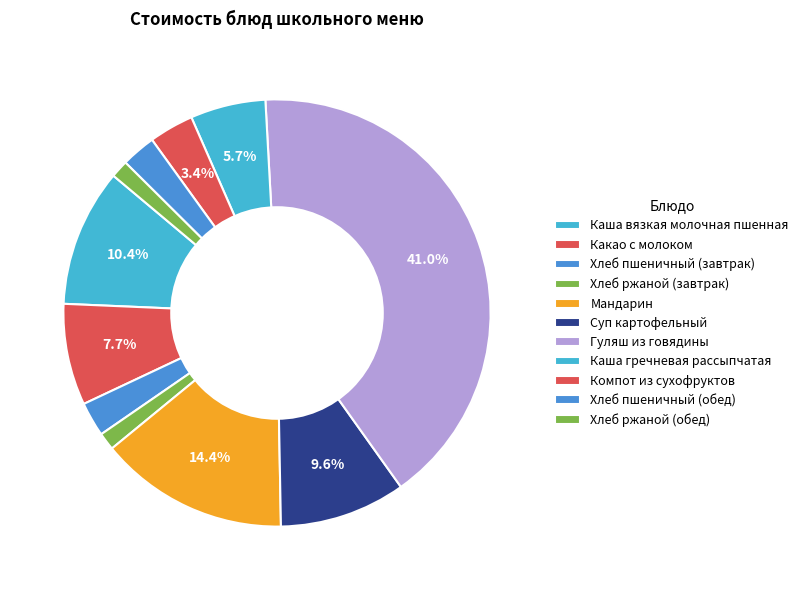

Rank the categories by value from highest to lowest.

Гуляш из говядины, Мандарин, Каша вязкая молочная пшенная, Суп картофельный, Какао с молоком, Каша гречневая рассыпчатая, Компот из сухофруктов, Хлеб пшеничный (завтрак), Хлеб пшеничный (обед), Хлеб ржаной (завтрак), Хлеб ржаной (обед)